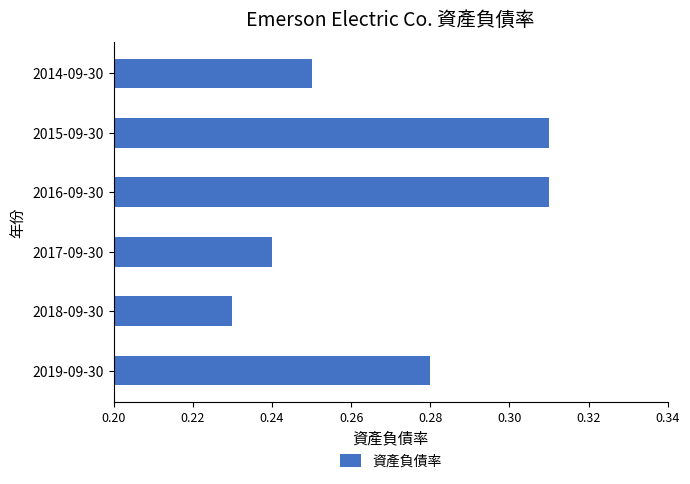

The chart shows a value of 0.1 at 2014-09-30. True or false?

False